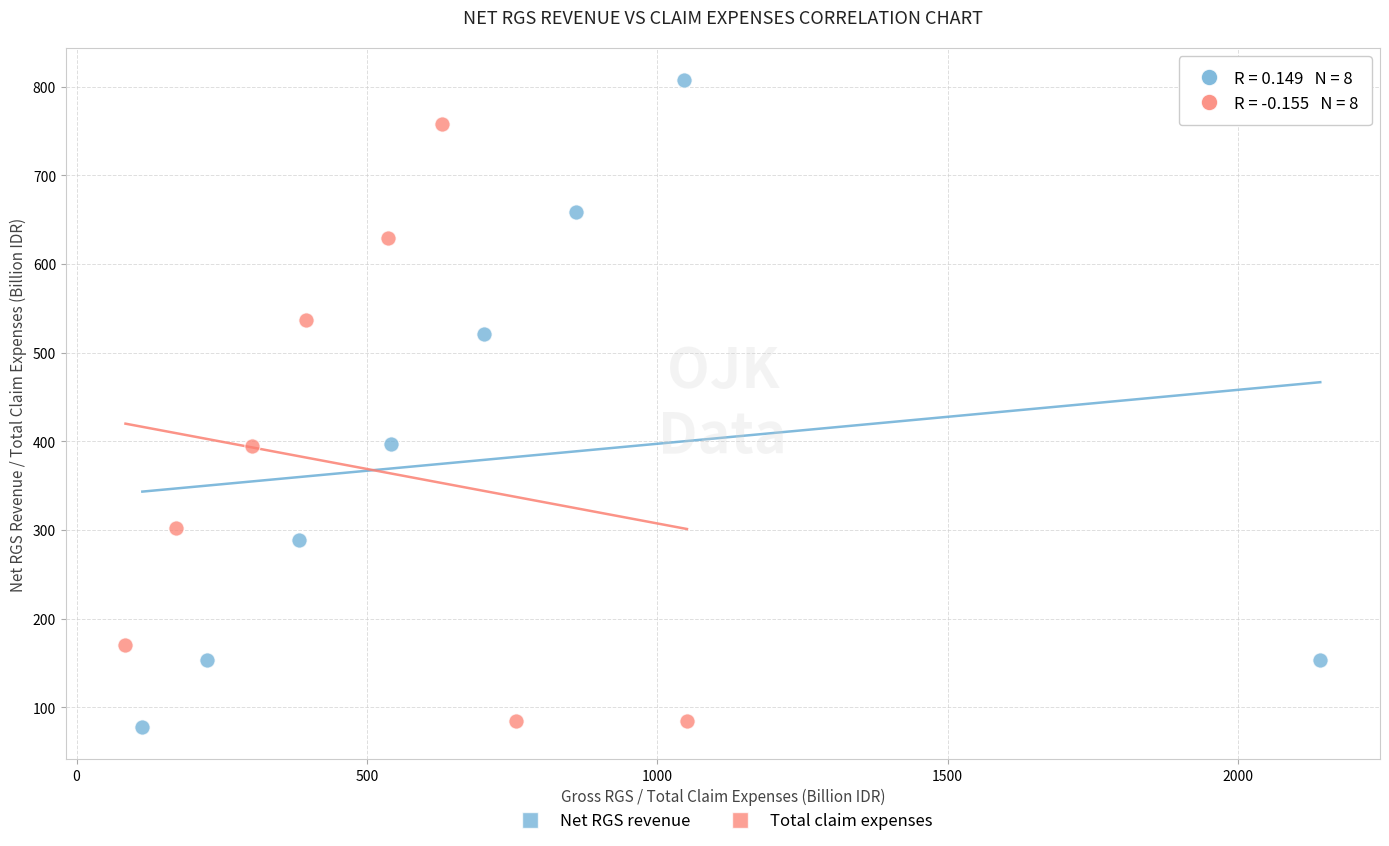

Which series has the largest Y range (max minus min)?

Net RGS revenue